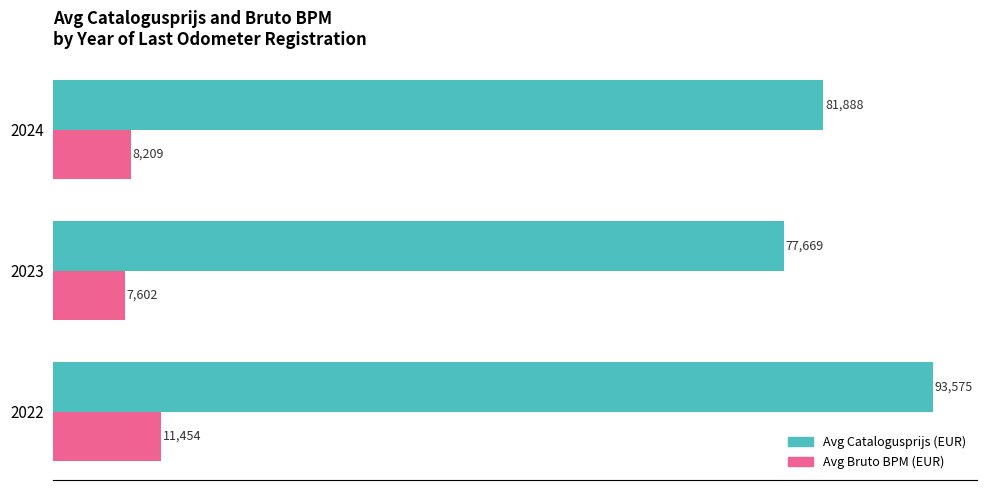

Rank the series by their maximum value, from highest to lowest.

Avg Catalogusprijs (EUR), Avg Bruto BPM (EUR)